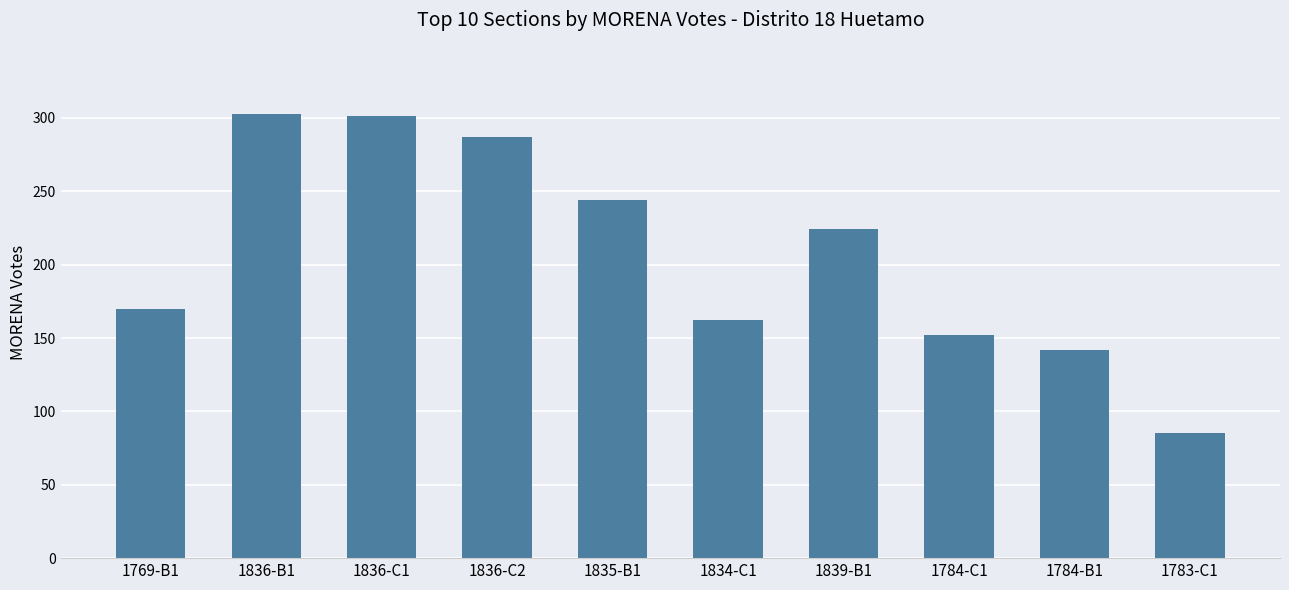

What is the difference between the maximum and second lowest values?

161